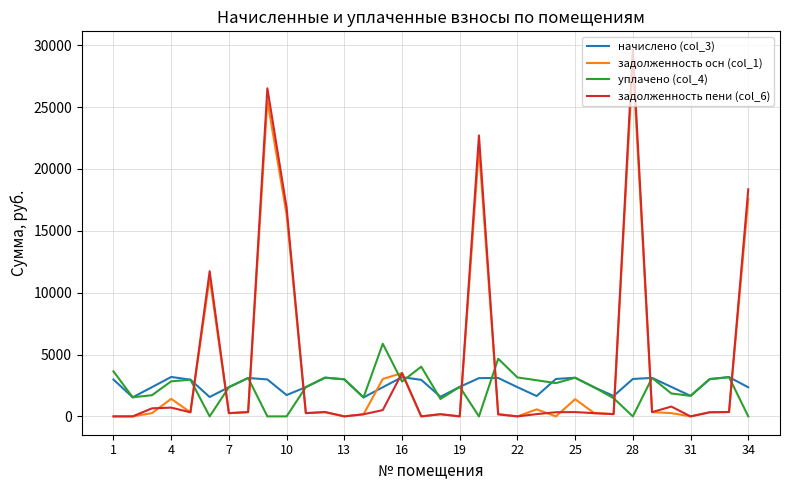

After their last crossing, which series has the higher values: задолженность осн (col_1) or уплачено (col_4)?

задолженность осн (col_1)